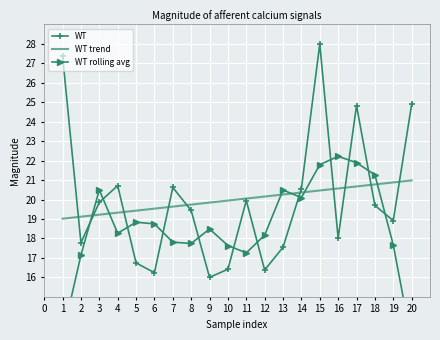

What is the maximum value for WT?

28.0